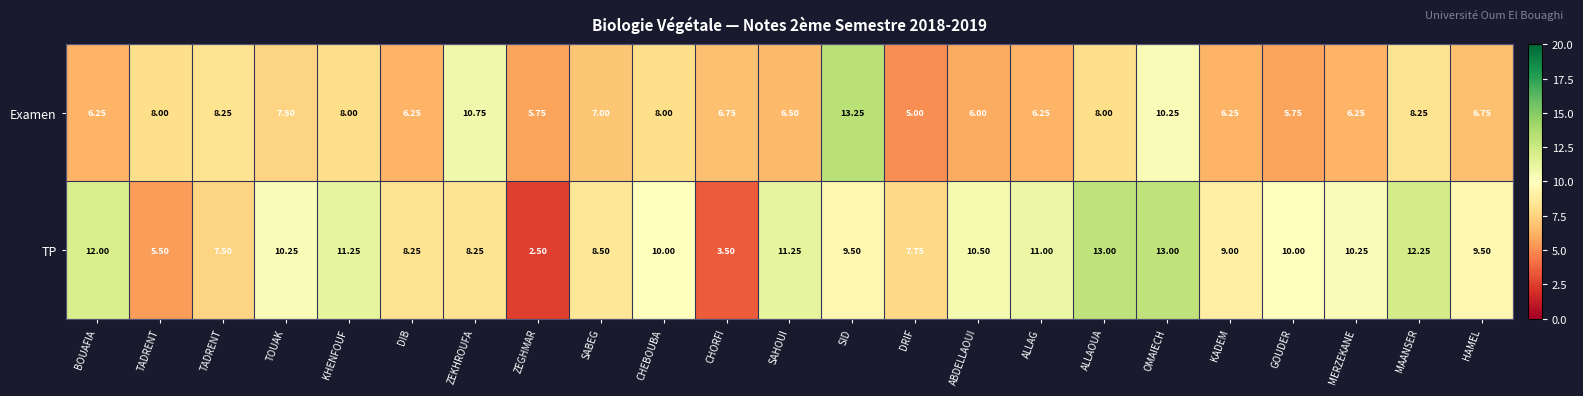

How many distinct data groups are displayed?

2